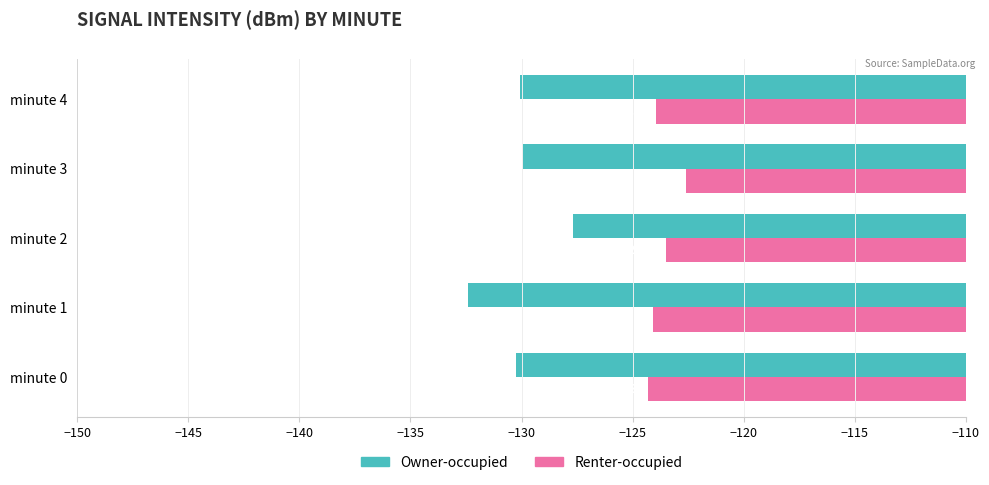

Rank the categories by Owner-occupied value from highest to lowest.

minute 2, minute 3, minute 4, minute 0, minute 1